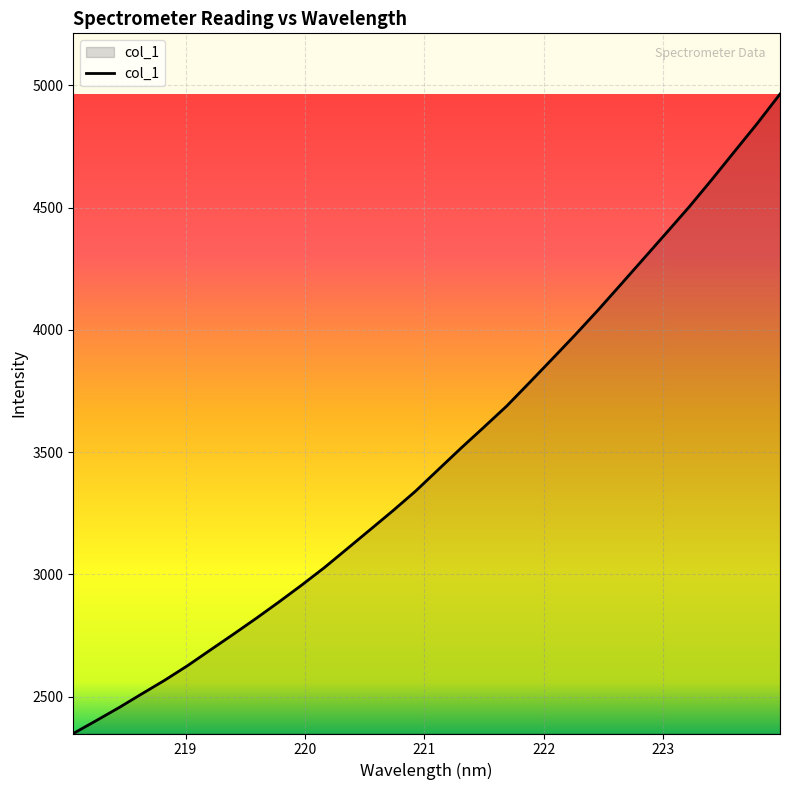

What is the minimum value shown in the chart?

2349.6